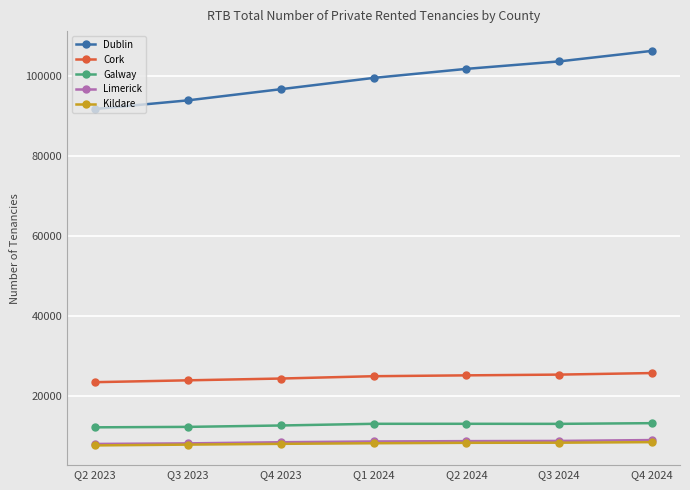

At how many categories does at least one series exceed 41978?

7